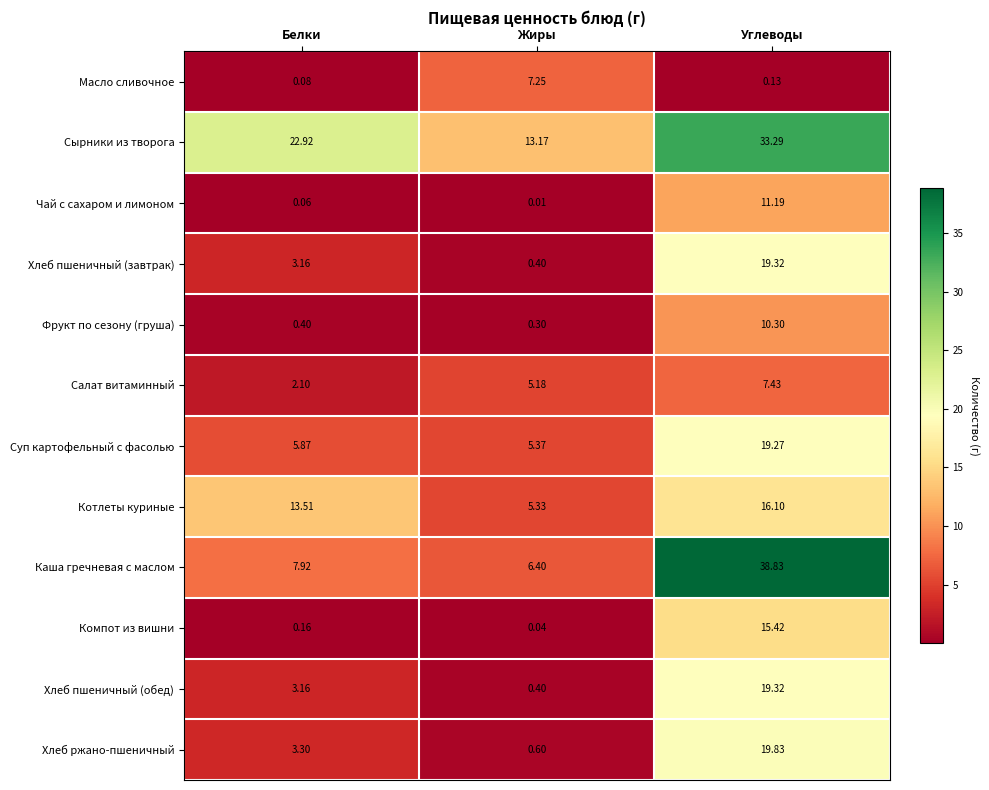

At which category is the sum across all series the highest?

Углеводы